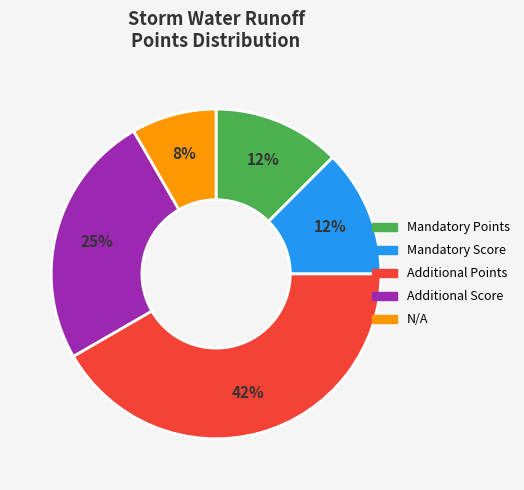

To the nearest percent, what is the average slice percentage?

20%